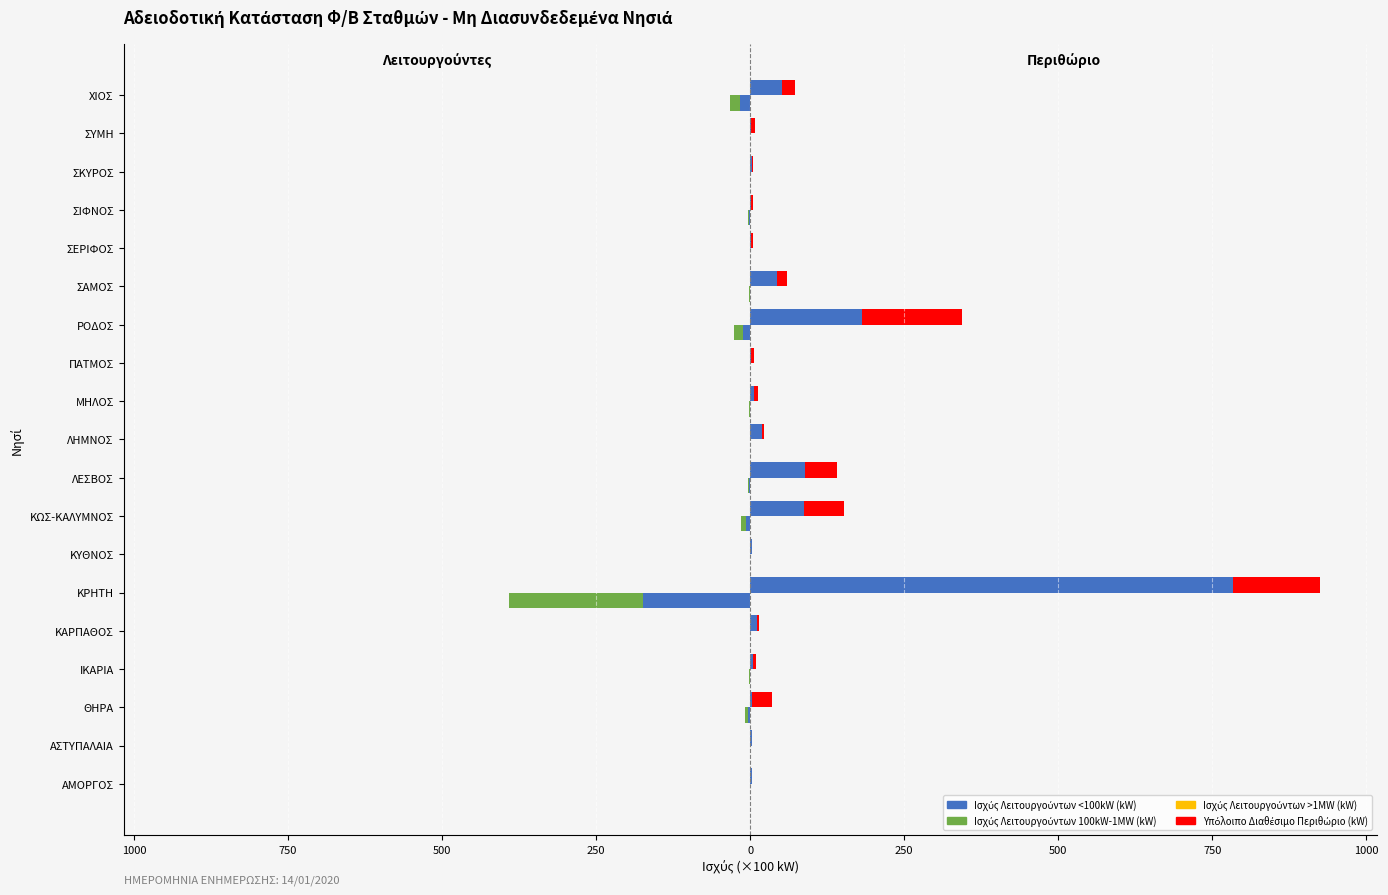

What is the average value of the Ισχύς Λειτουργούντων 100kW-1MW (kW) series?

-14.3